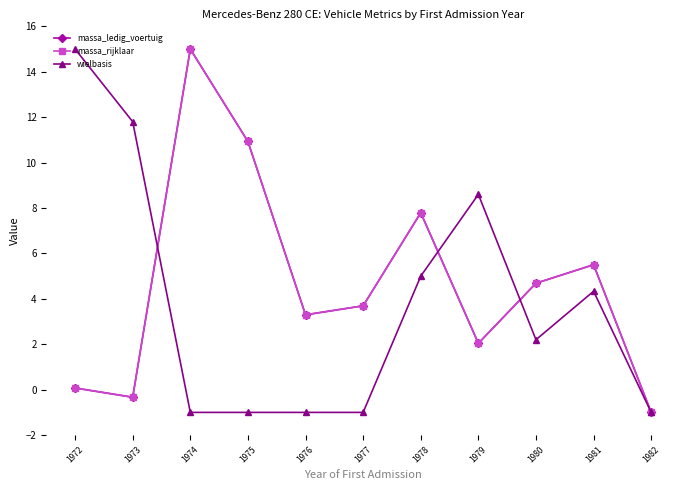

Does the chart have visible grid lines?

No